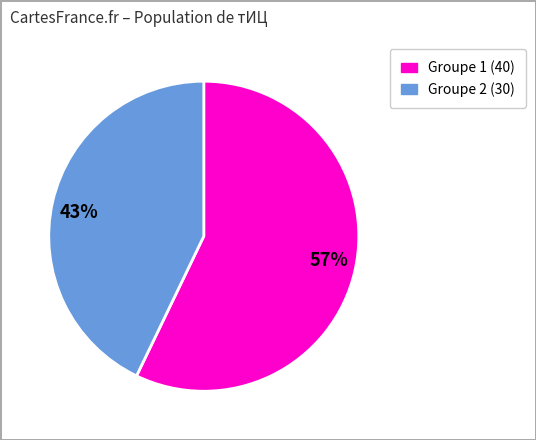

Which slice is the smallest?

43%